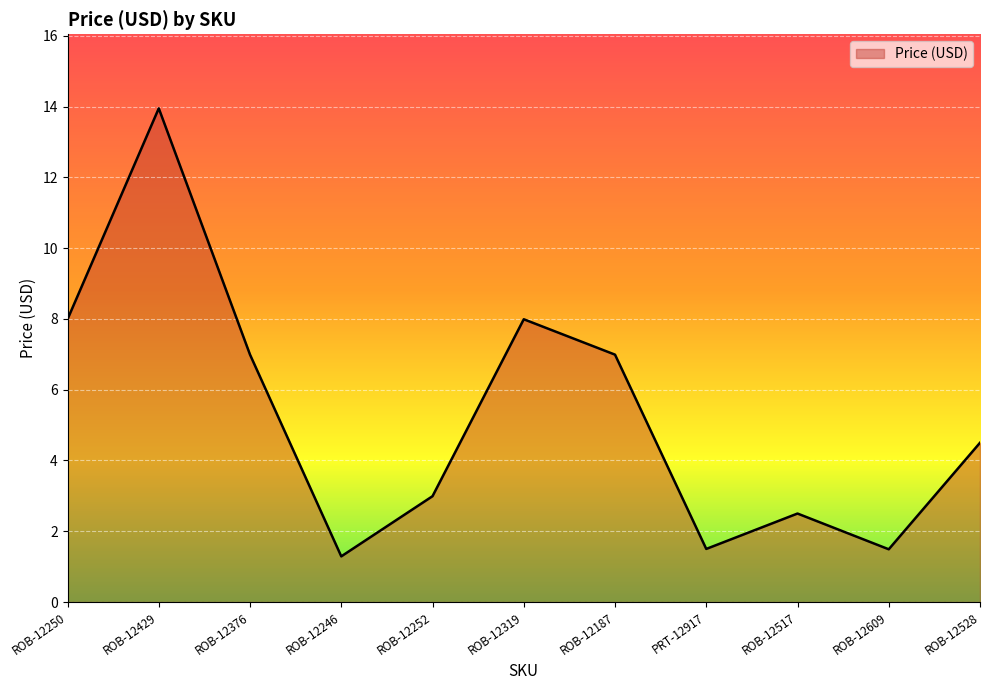

The chart shows a value of 2.5 at ROB-12517. True or false?

True